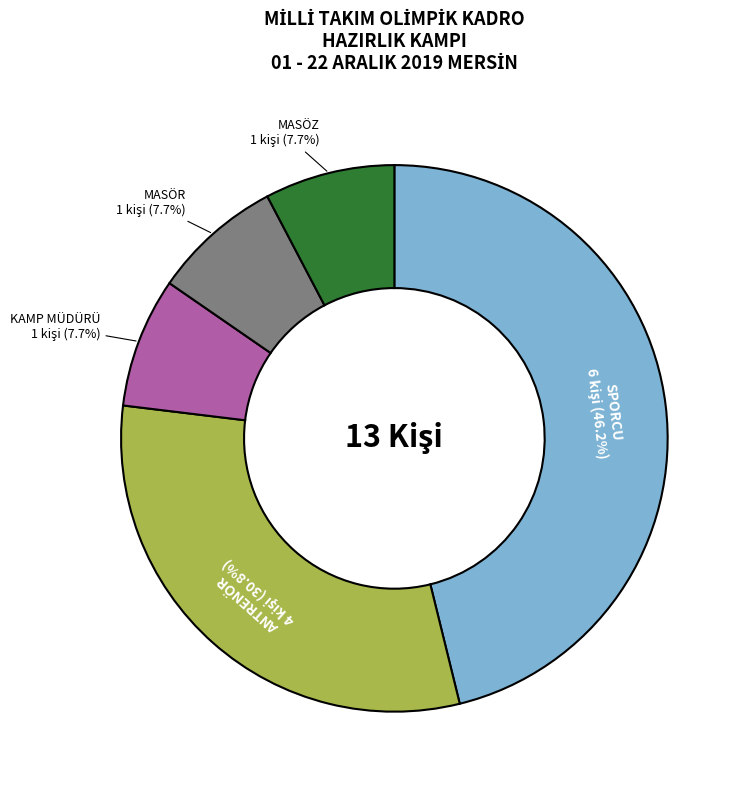

To the nearest percent, what is the difference between the largest and smallest slice percentages?

38%